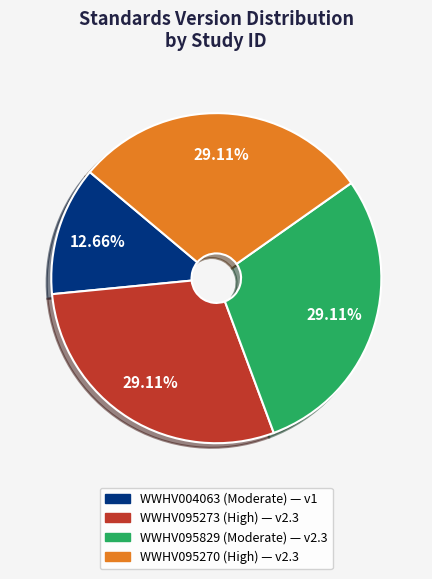

To the nearest percent, what is the difference between the largest and smallest slice percentages?

16%